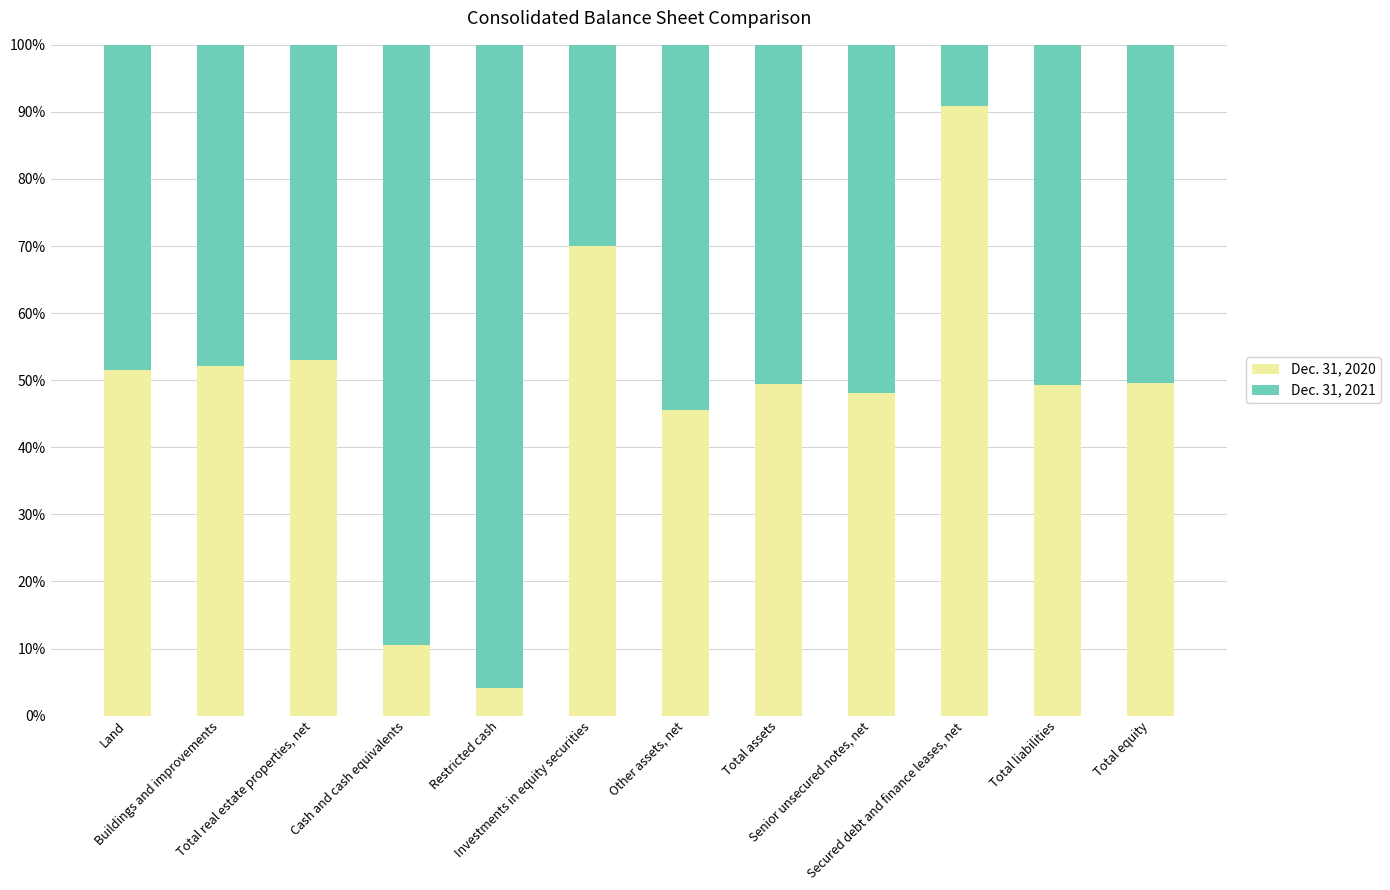

How many categories are shown in the chart?

12